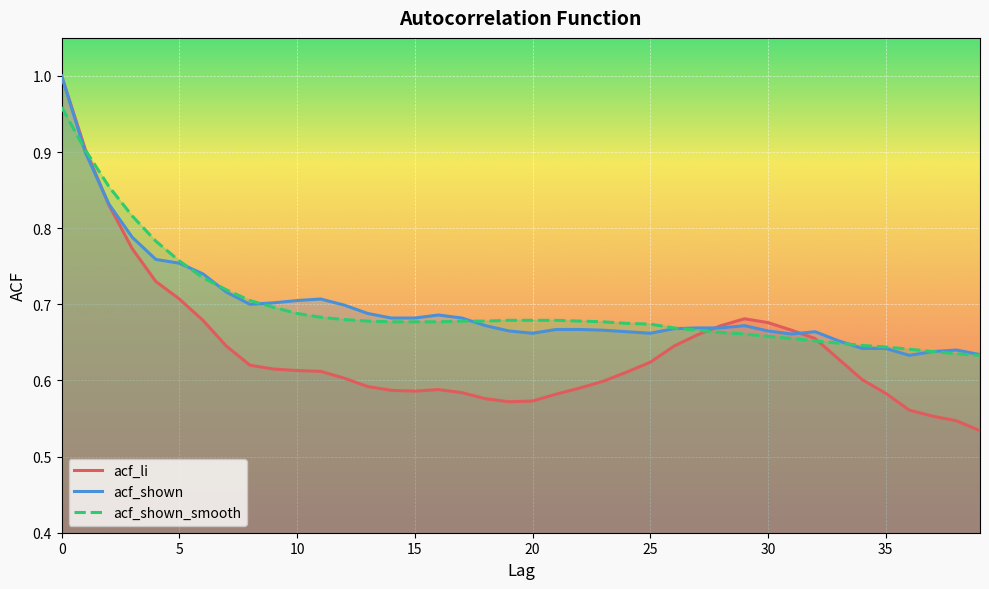

Which category has the lowest value across all series?

39